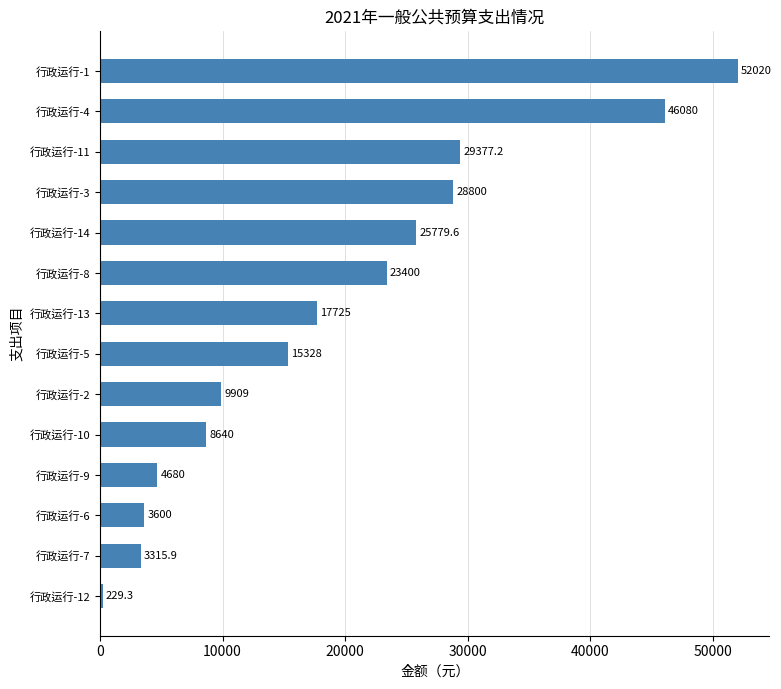

At which category does the chart reach its peak across all series?

行政运行-1